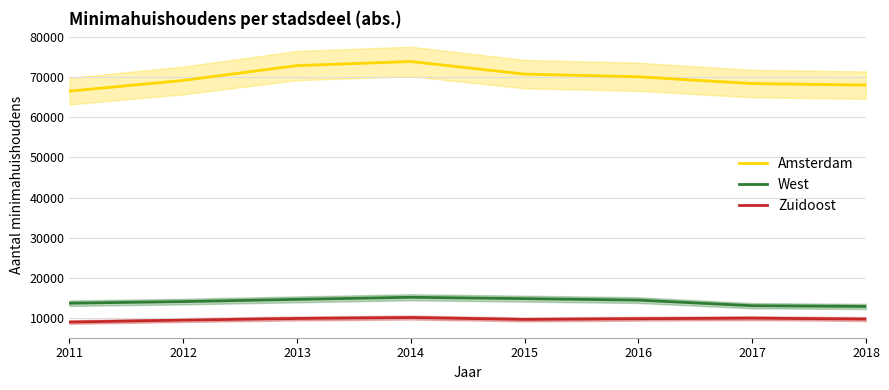

Reading left to right, list all the values displayed in this chart.

Amsterdam: 66538	69202	72902	73917	70782	70111	68421	68038
West: 13661	14065	14616	15136	14795	14431	13034	12852
Zuidoost: 8956	9451	9847	10084	9613	9791	9927	9702